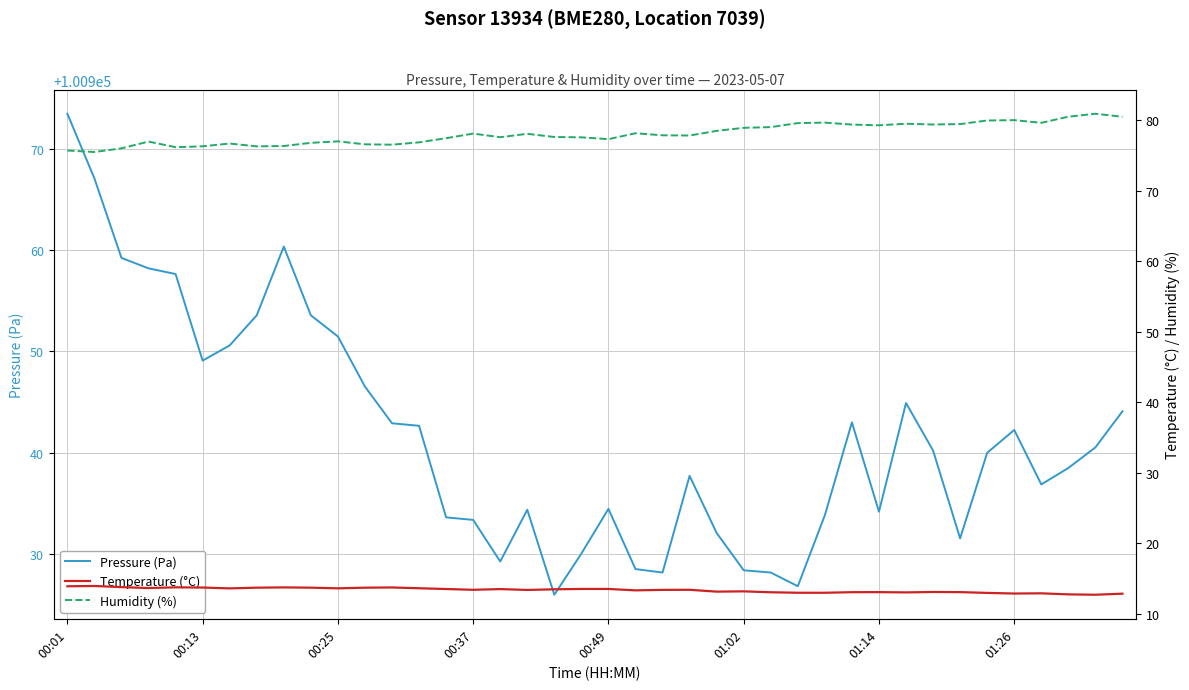

How many lines are shown in the chart?

3